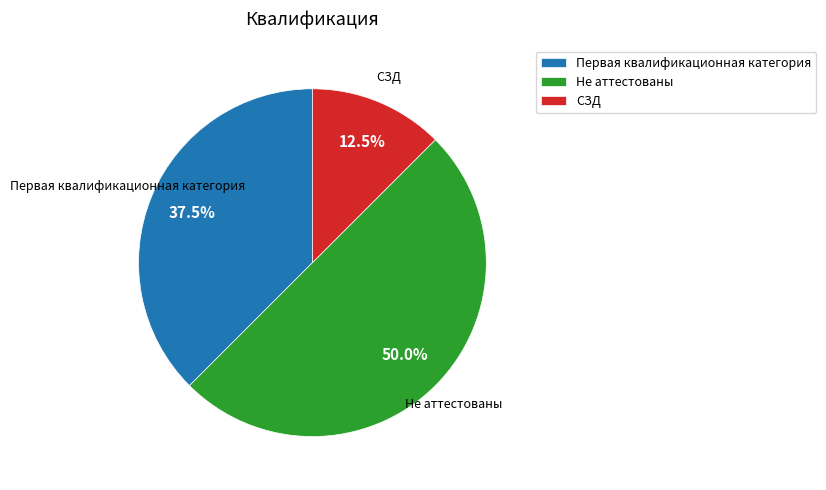

Approximately how many times larger is the value at Не аттестованы compared to Первая квалификационная категория?

1.3